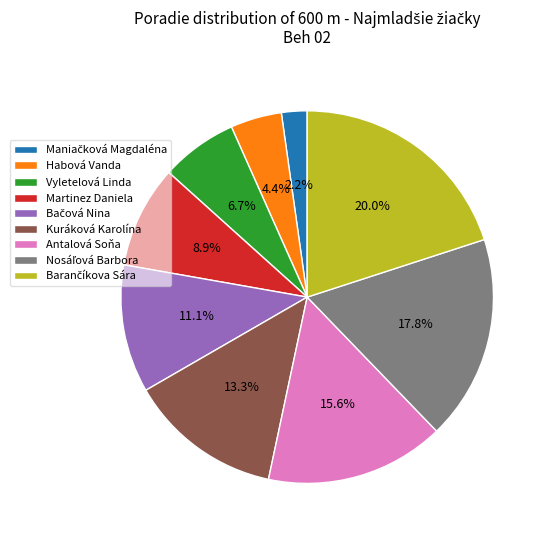

How many slices are in this pie chart?

9